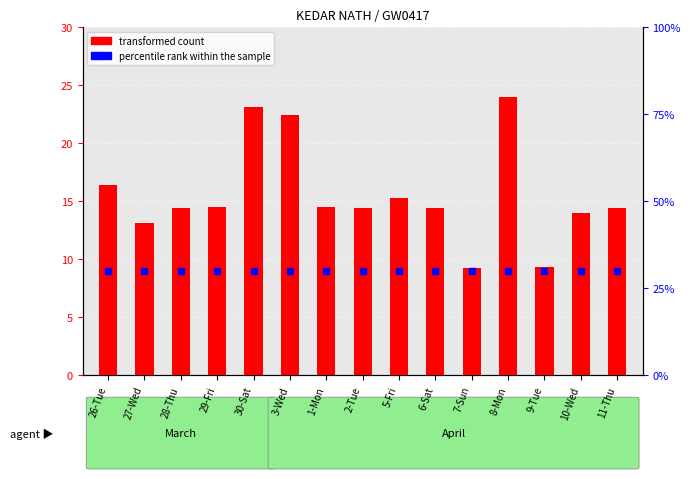

Which series reaches the minimum Y coordinate?

transformed count